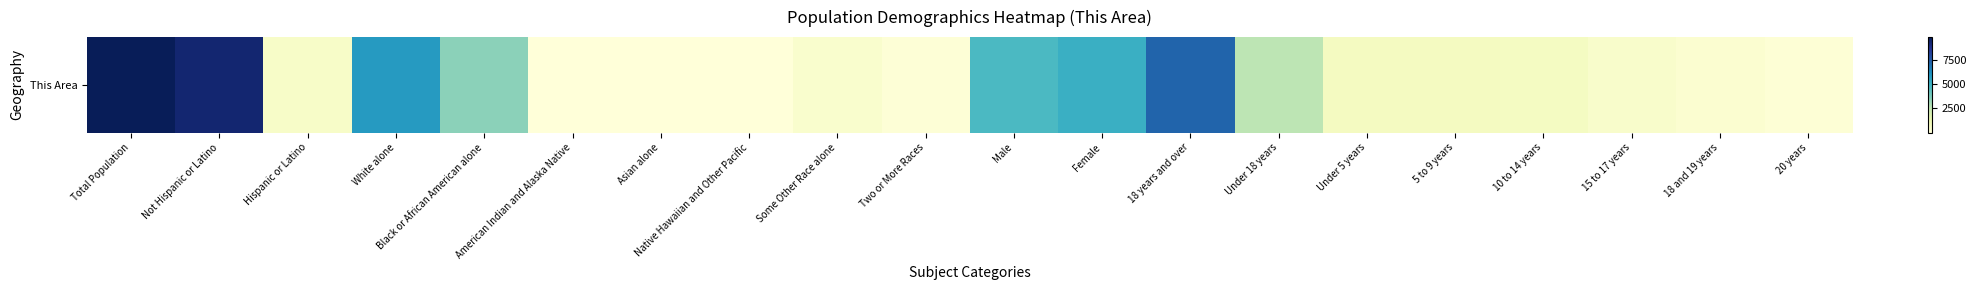

The chart shows a value of 313 at 15 to 17 years. True or false?

False